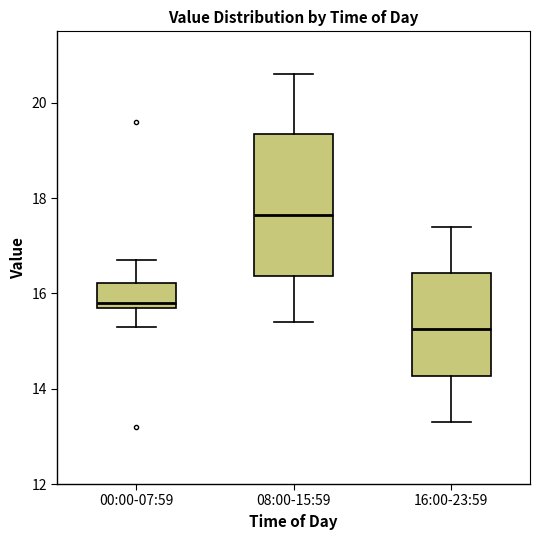

Which box is the tallest, from its lower edge to its upper edge?

08:00-15:59